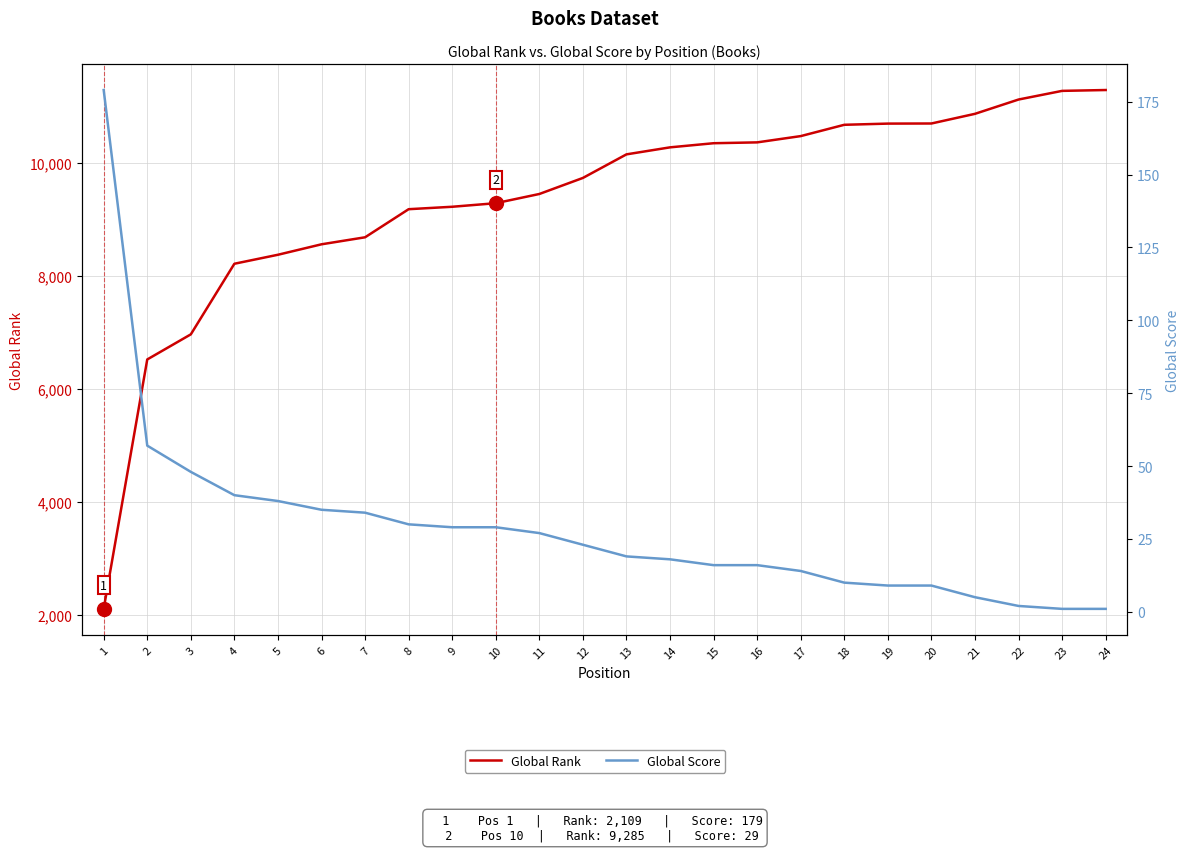

True or false: Global Rank and Global Score intersect in this chart.

False